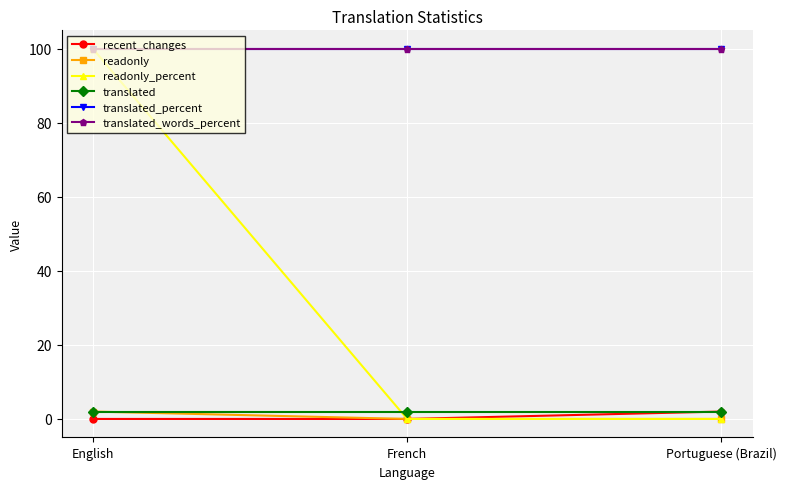

Reading left to right, list all the values displayed in this chart.

recent_changes: English=0	French=0	Portuguese (Brazil)=2
readonly: English=2	French=0	Portuguese (Brazil)=0
readonly_percent: English=100	French=0	Portuguese (Brazil)=0
translated: English=2	French=2	Portuguese (Brazil)=2
translated_percent: English=100	French=100	Portuguese (Brazil)=100
translated_words_percent: English=100	French=100	Portuguese (Brazil)=100